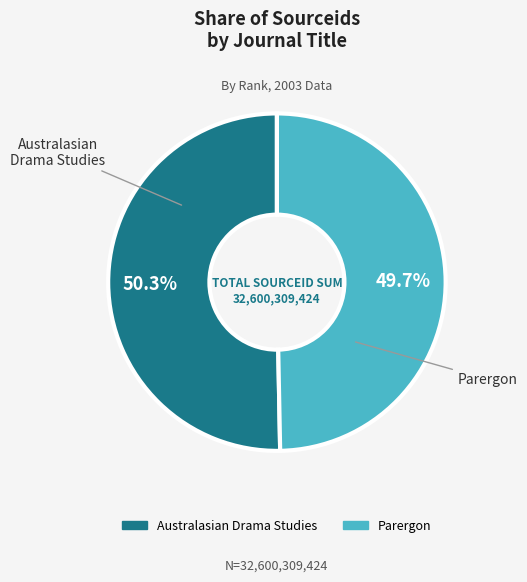

Is there any slice that represents more than half of the pie?

Yes